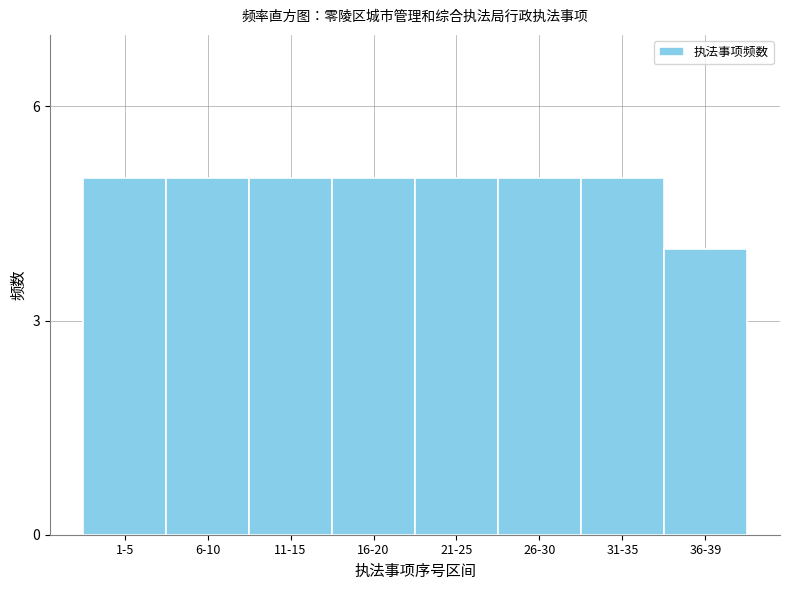

Reading right to left, extract all data points from this chart.

4	5	5	5	5	5	5	5